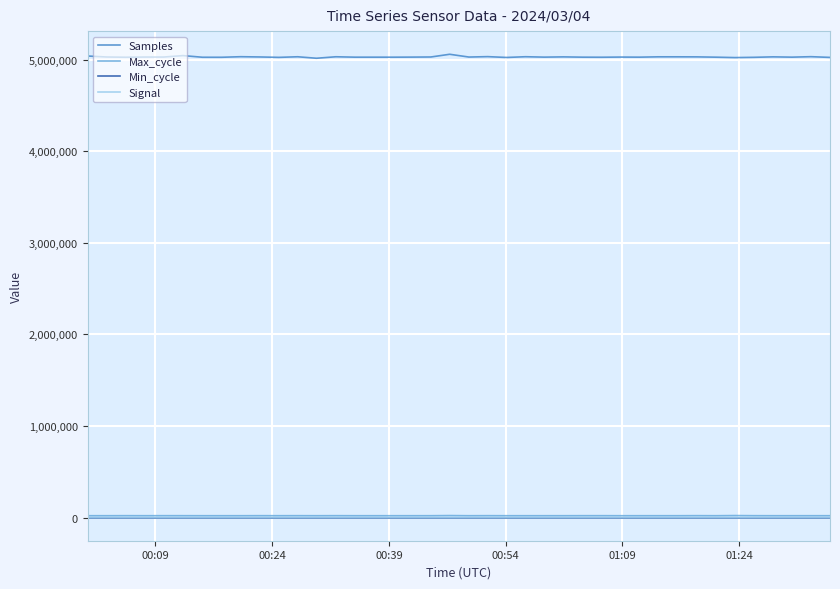

True or false: Min_cycle and Samples intersect in this chart.

False